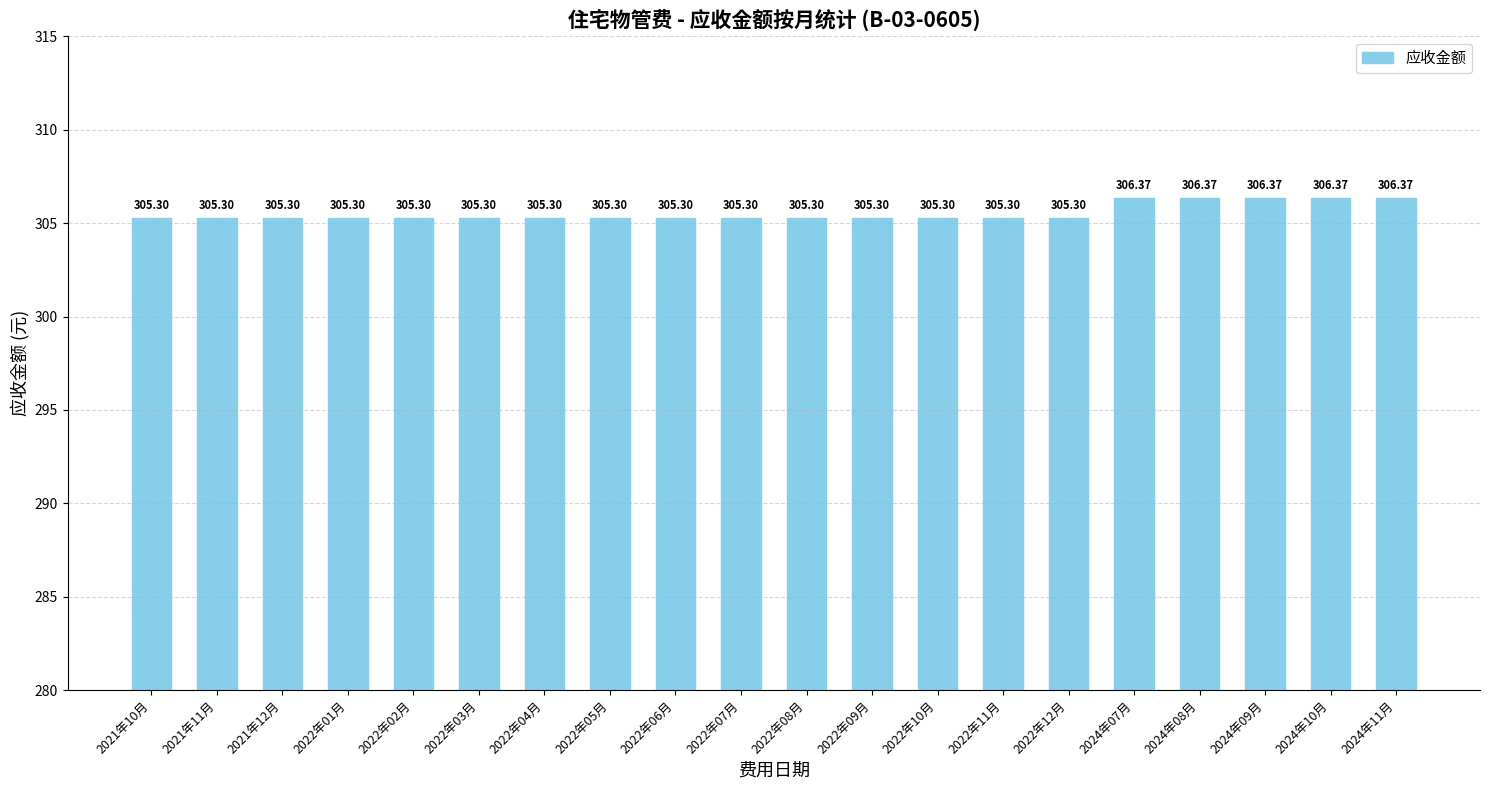

Approximately how many times larger is the value at 2024年09月 compared to 2022年09月?

1.0